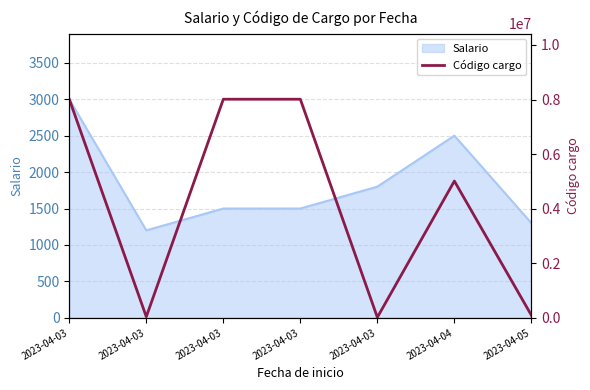

Which has a higher value, 2023-04-03 or 2023-04-05?

2023-04-05